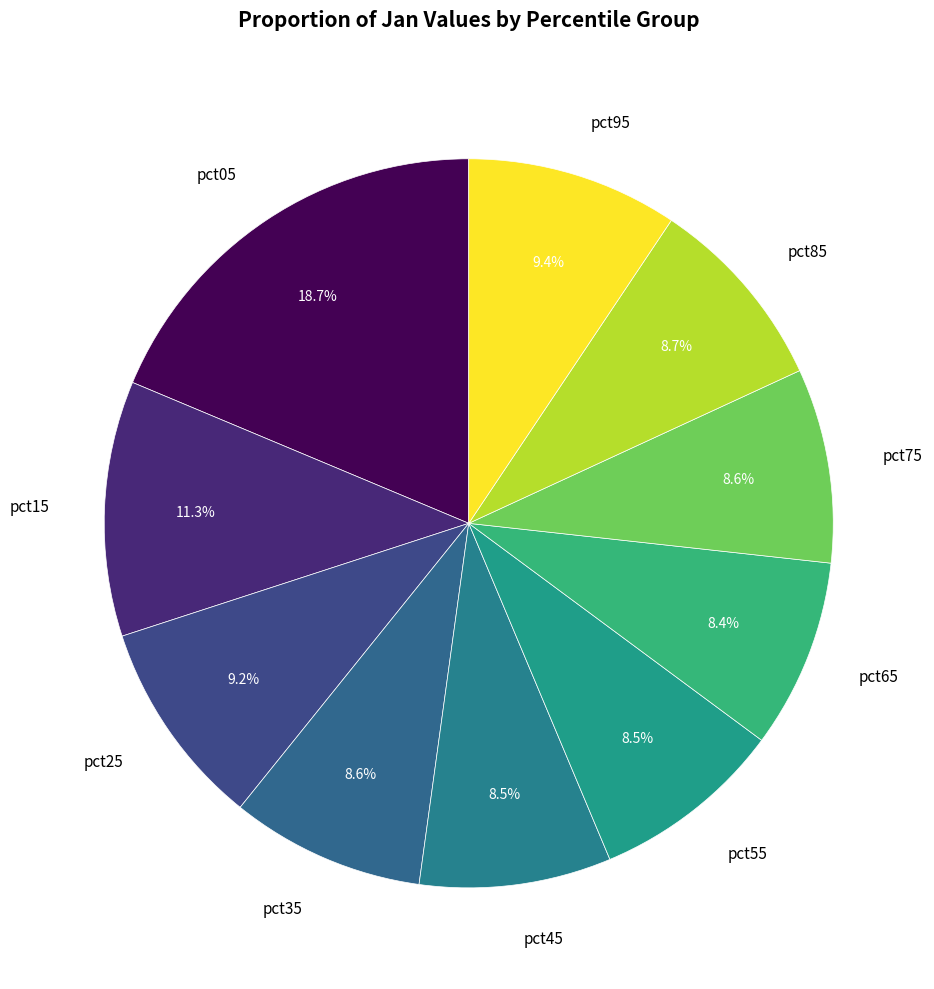

The pct25 slice represents 16% of the pie. True or false?

False